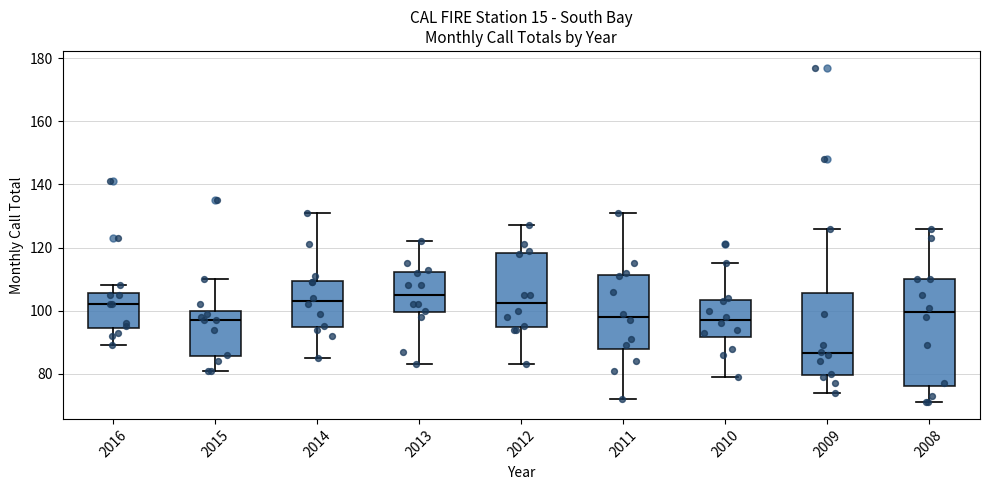

Comparing the boxes themselves (not the whiskers), which one is the tallest?

2008